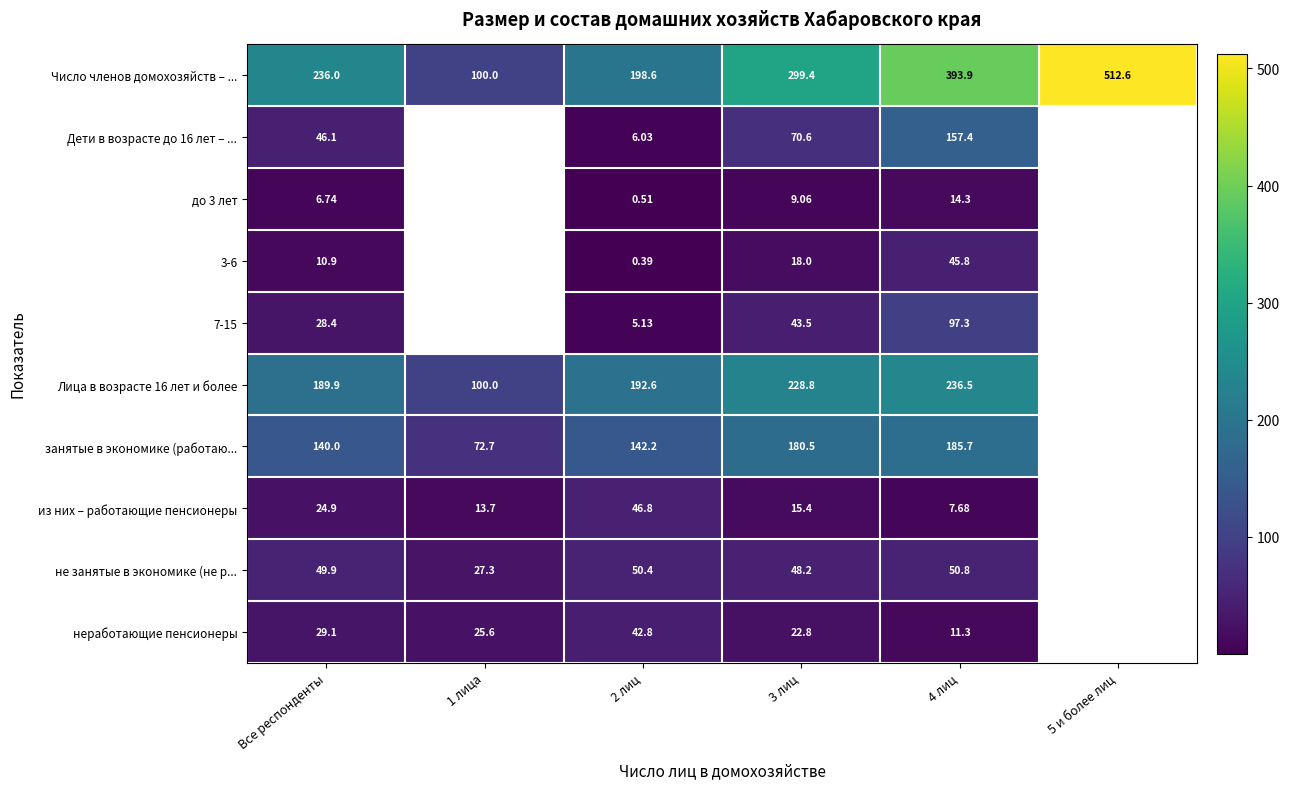

True or false: Дети в возрасте до 16 лет – ... has a value of 157.4 at 4 лиц.

True